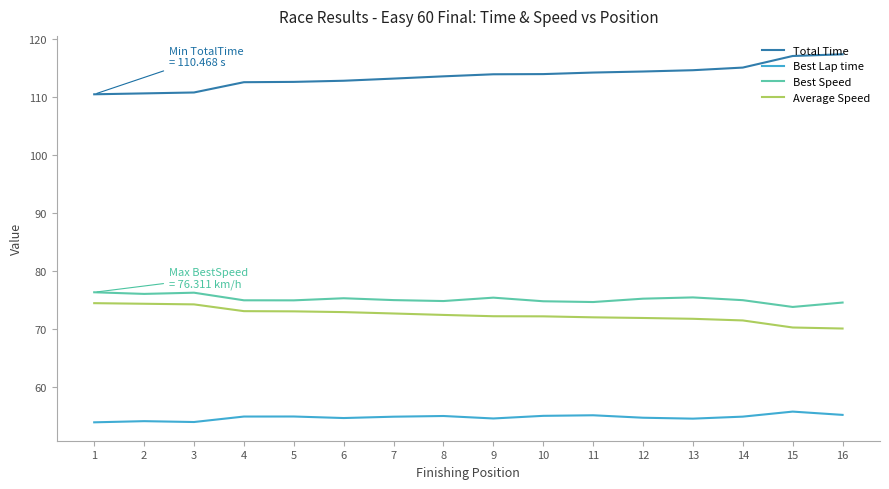

Rank the series at 16 from highest to lowest value.

Total Time, Best Speed, Average Speed, Best Lap time